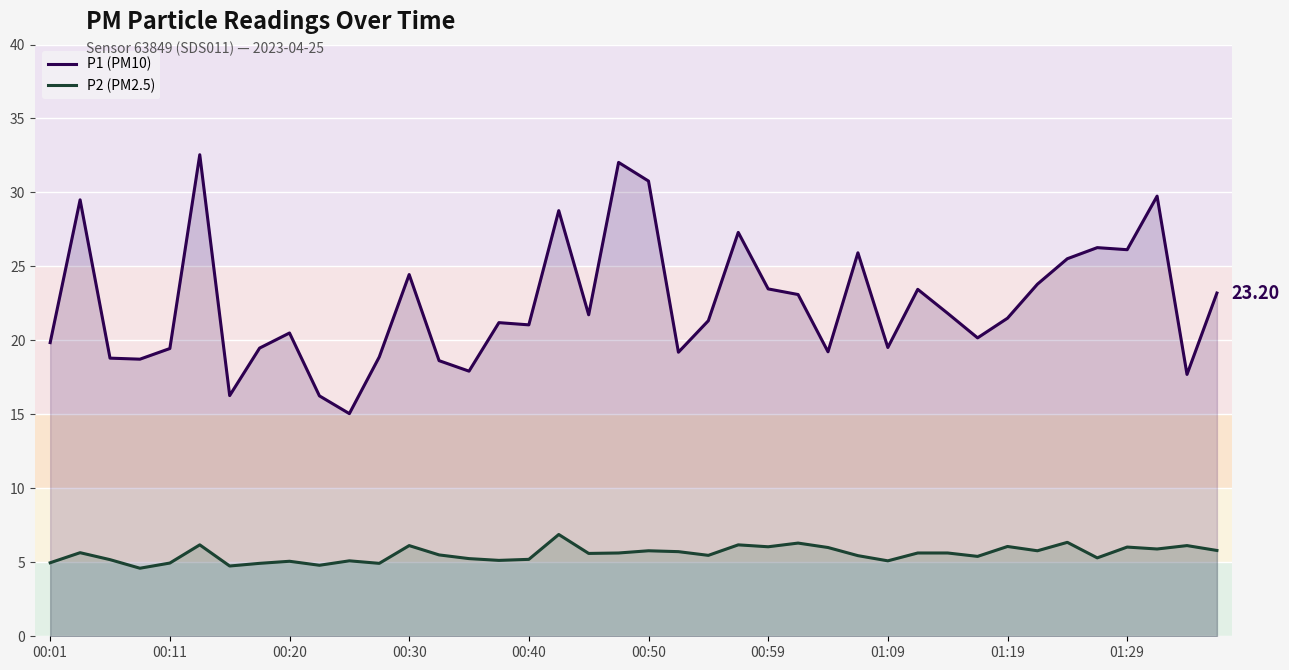

What is the maximum value for P2 (PM2.5)?

6.9